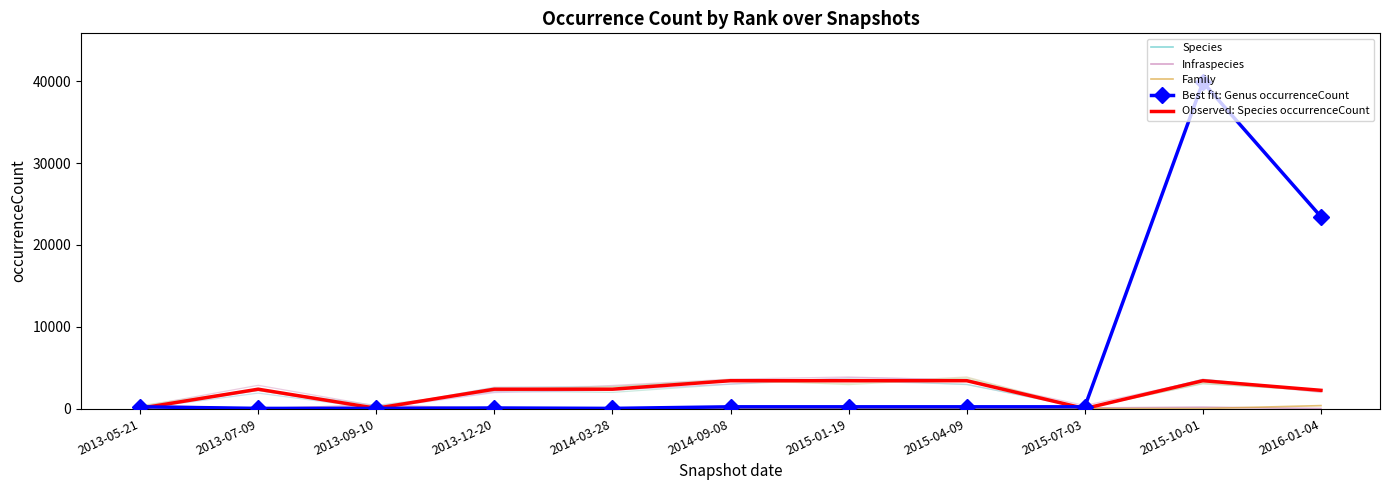

True or false: Best fit: Genus occurrenceCount and Species cross at least once.

True